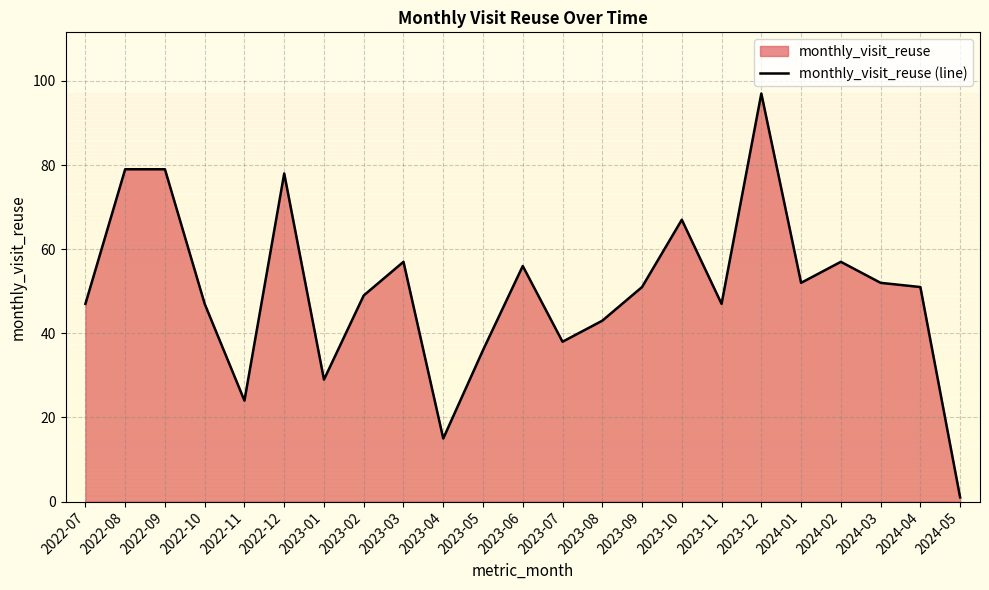

At which category does the data reach its first local valley?

2022-11